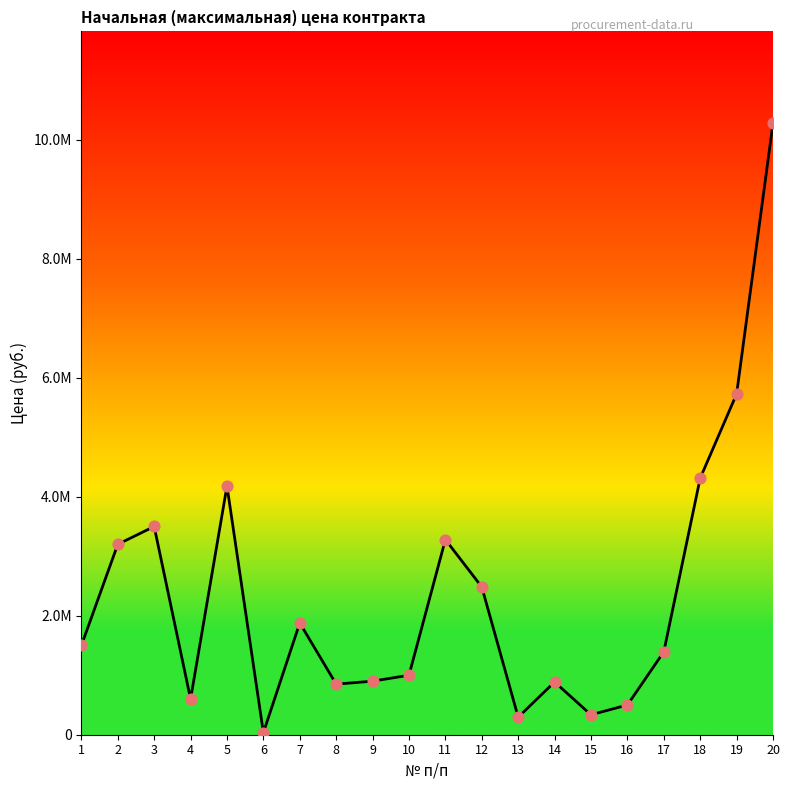

What is the change in value from 2 to 13?

-2905186.0